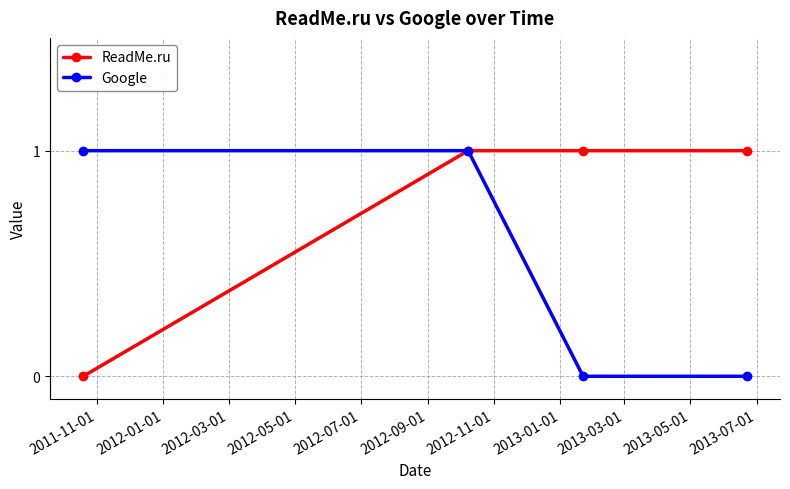

How many ReadMe.ru values are between 1 and 2?

3